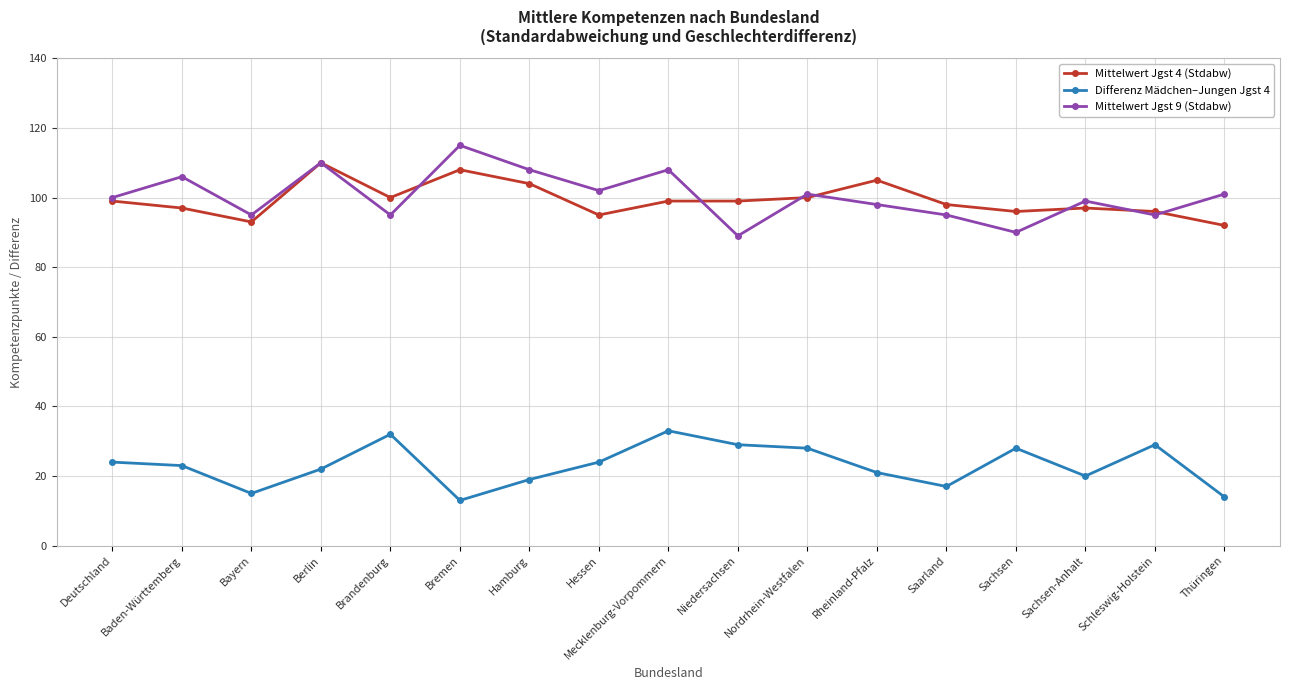

Is this an area chart (filled region under the line)?

No